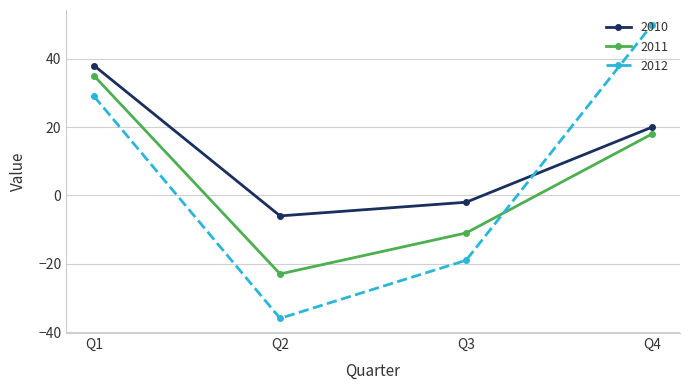

Reading left to right, extract all data points from this chart.

2010: 38	-6	-2	20
2011: 35	-23	-11	18
2012: 29	-36	-19	50